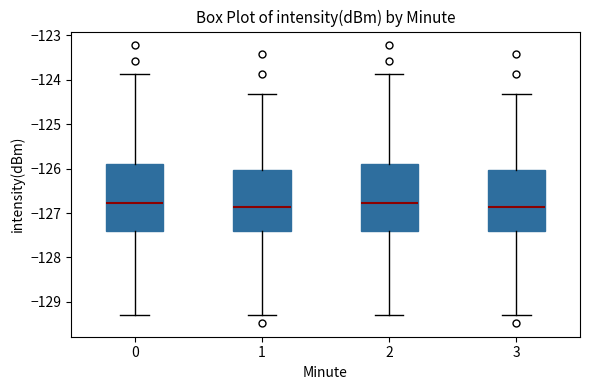

Reading left to right, read every box against the y-axis: the position of its median line, the range the box covers, and the ends of its whiskers. The values are not printed on the chart, so give them approximately, as read against the axis.

0: median -126.8, box -127.4 to -125.9, whiskers -129.3 to -123.9
1: median -126.9, box -127.4 to -126.0, whiskers -129.3 to -124.3
2: median -126.8, box -127.4 to -125.9, whiskers -129.3 to -123.9
3: median -126.9, box -127.4 to -126.0, whiskers -129.3 to -124.3